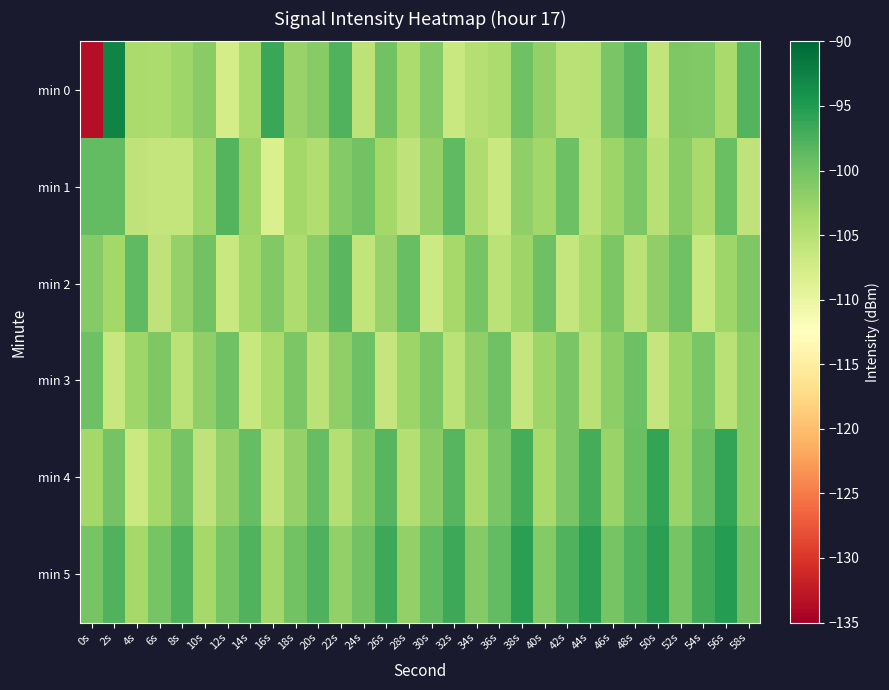

Rank the series at 18s from lowest to highest value.

min 2, min 1, min 0, min 4, min 3, min 5